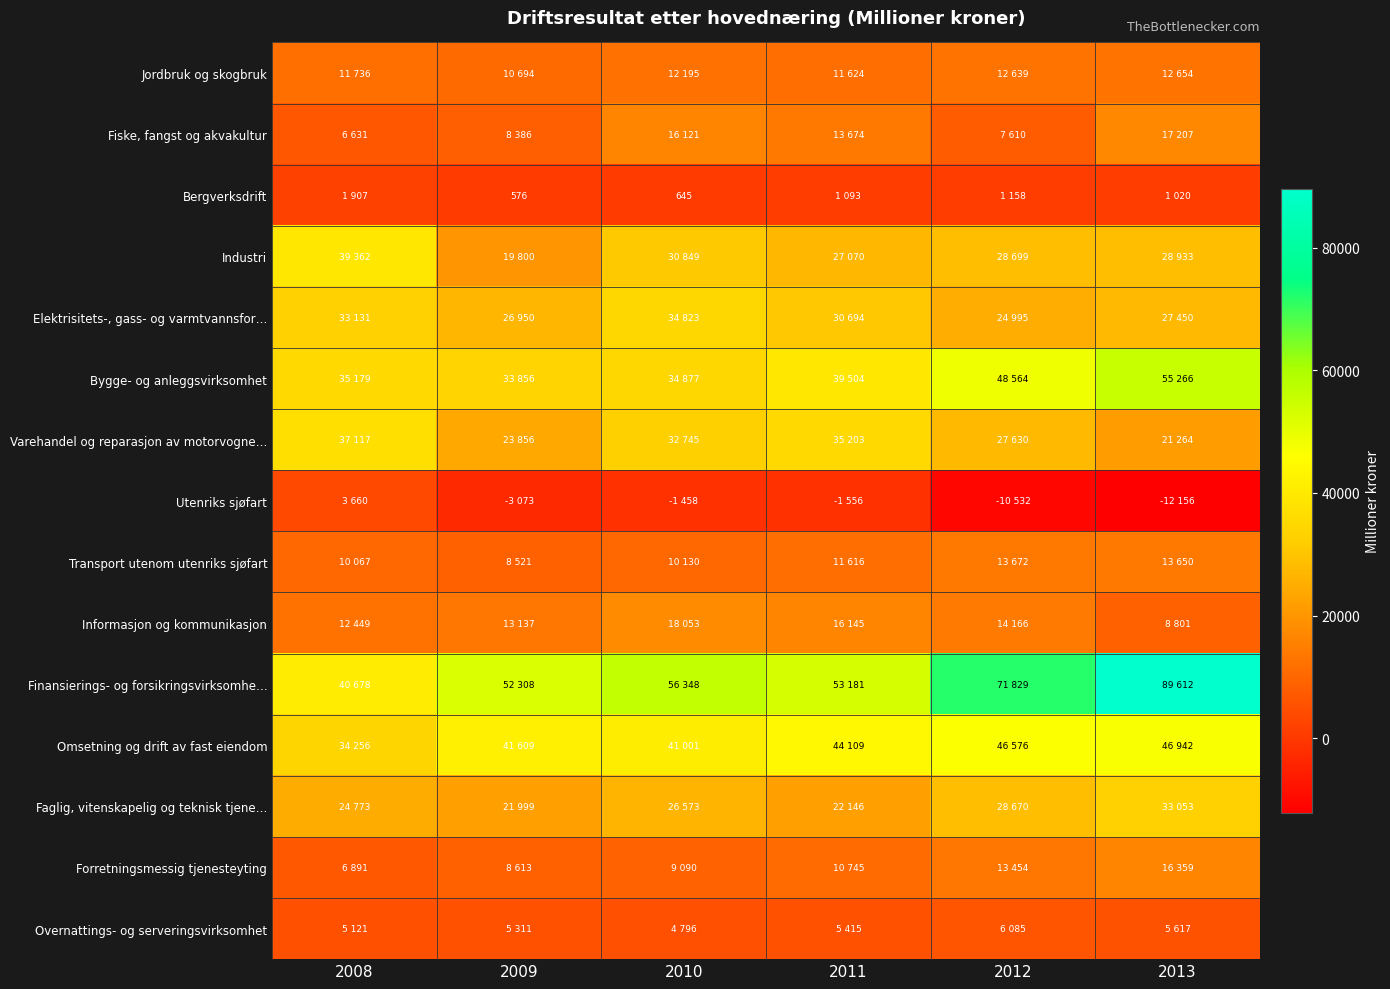

Where is Fiske, fangst og akvakultur nearest to the value 11919?

2011